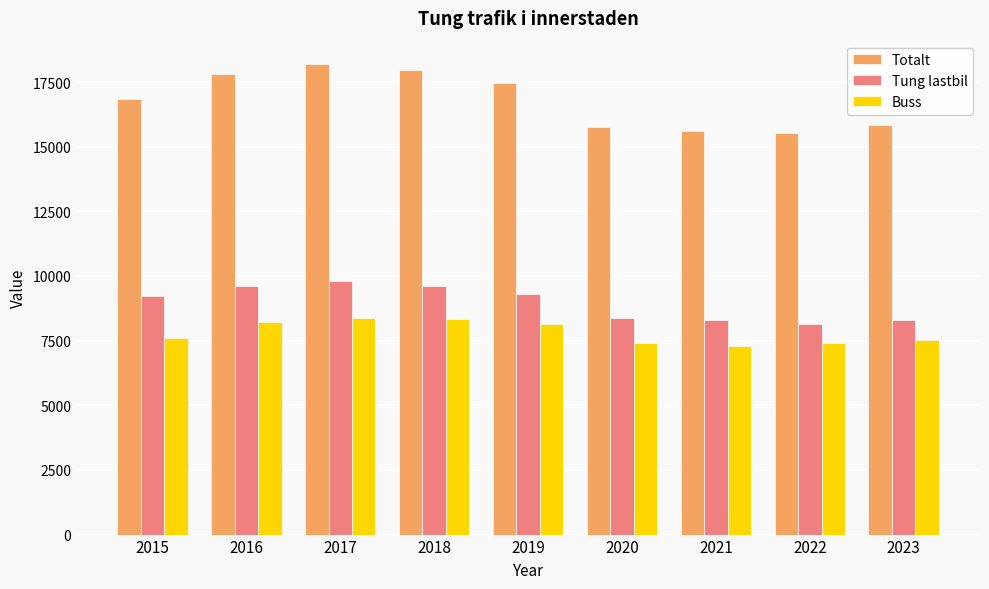

The Totalt series shows 16827 at 2015. True or false?

True